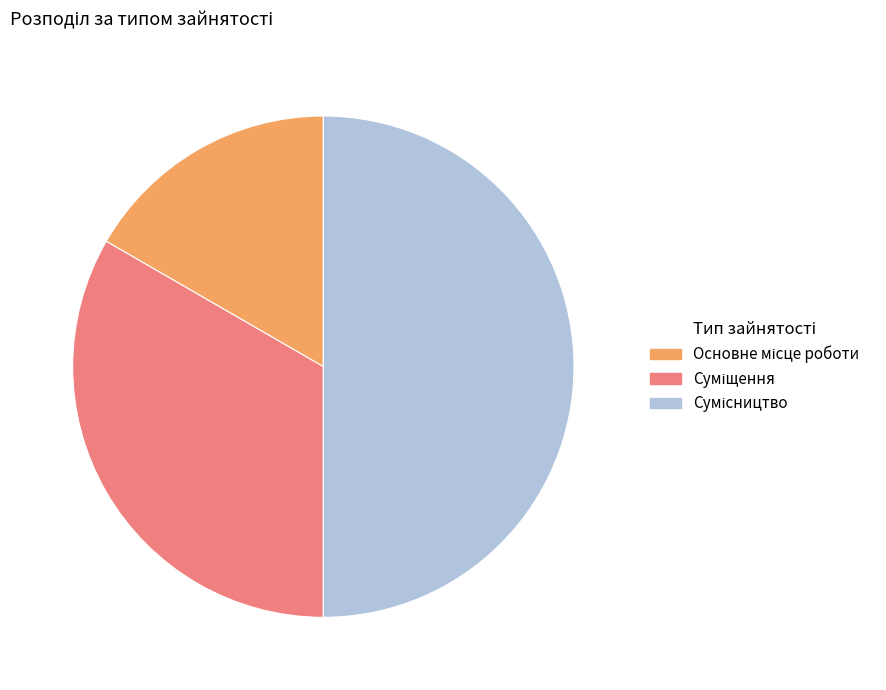

Count the number of slices in the pie.

3